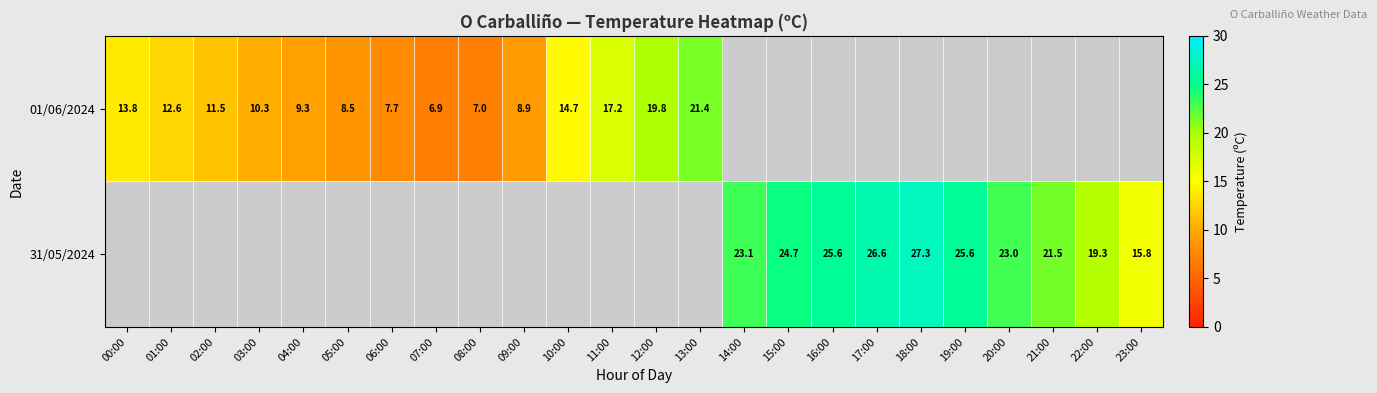

The 01/06/2024 series shows 3.5 at 06:00. True or false?

False